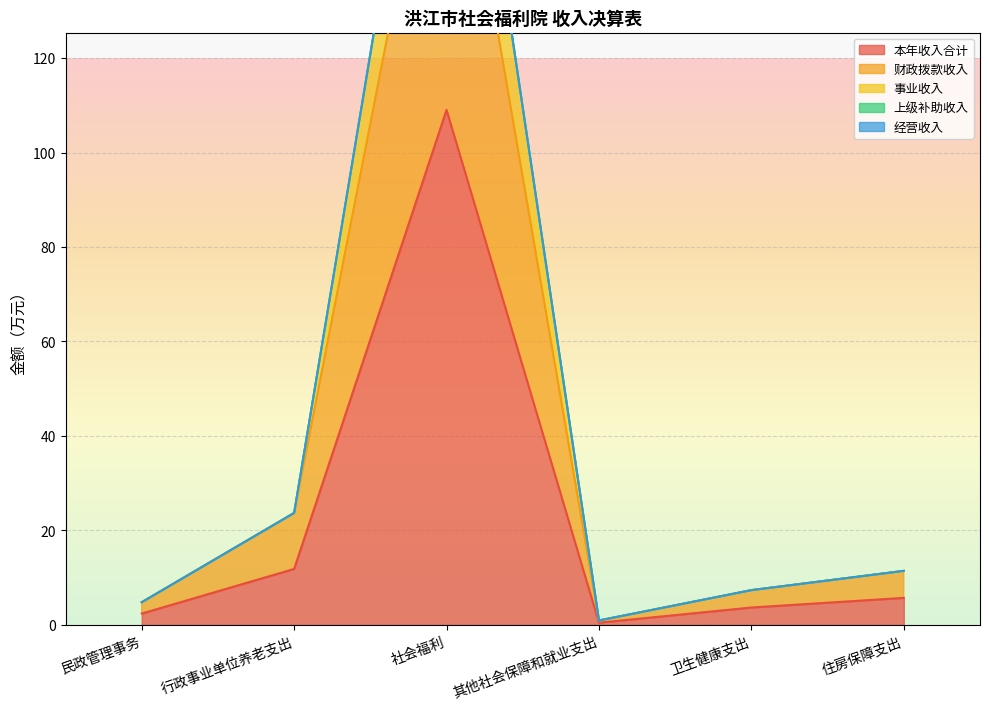

What is the lowest value of the 本年收入合计 series?

0.5